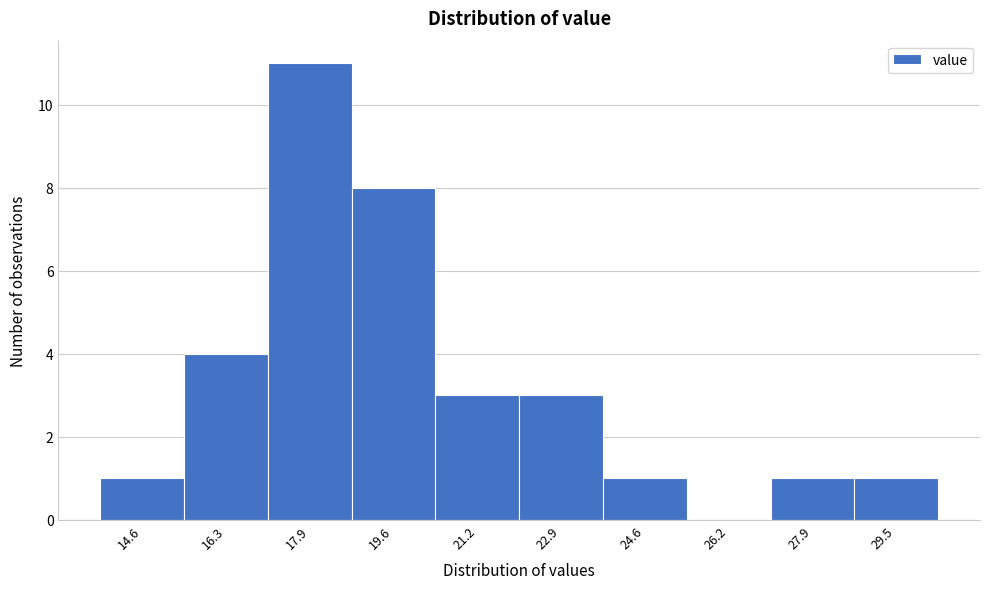

Reading left to right, extract all data points from this chart.

14.6=1	16.3=4	17.9=11	19.6=8	21.2=3	22.9=3	24.6=1	26.2=0	27.9=1	29.5=1